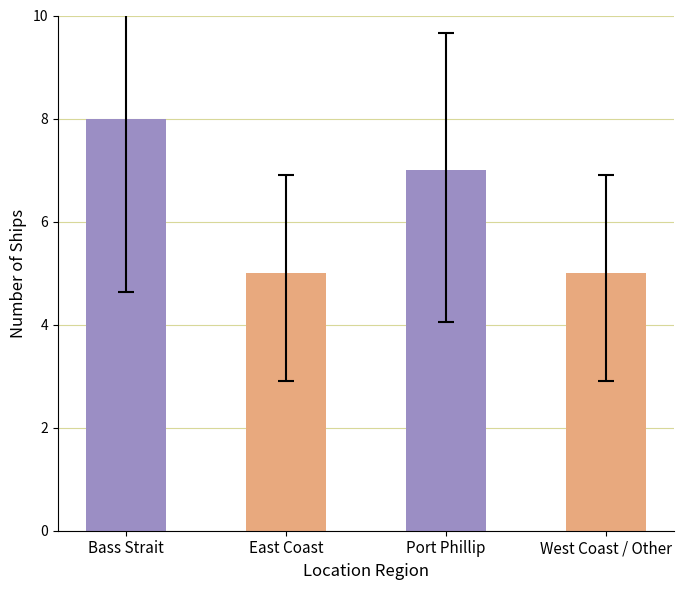

What is the label of the 2nd bar from the right?

Port Phillip